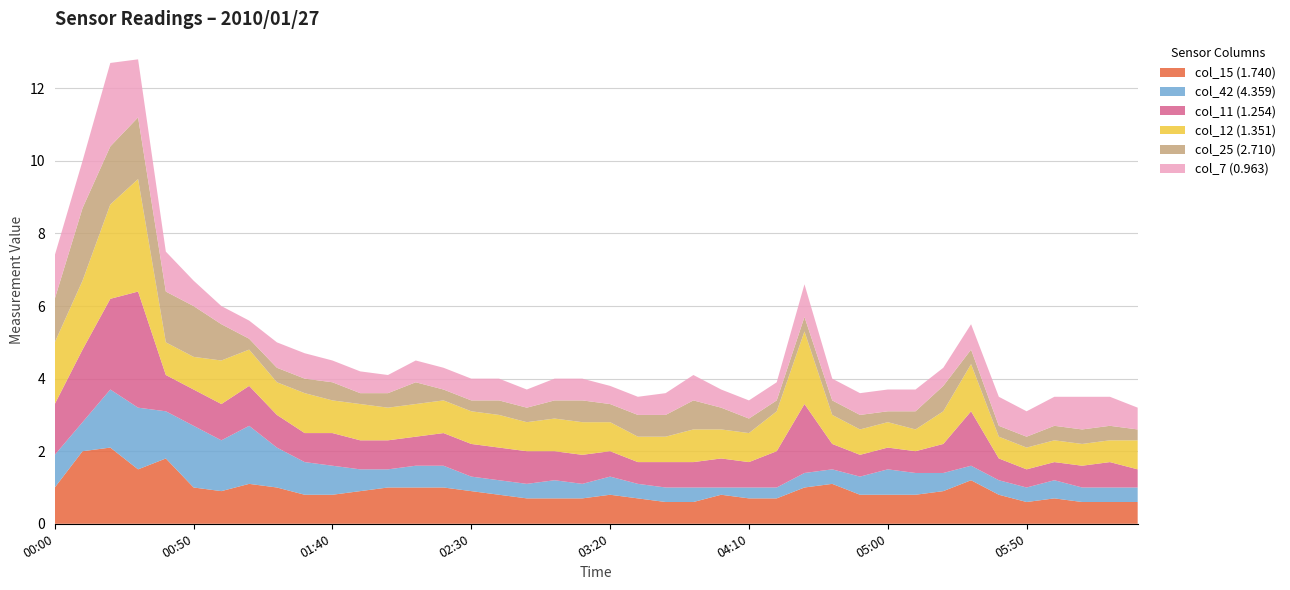

Reading right to left, what are all the values shown in this chart?

col_15 (1.740): 2010/01/27 06:30=0.6	2010/01/27 06:20=0.6	2010/01/27 06:10=0.6	2010/01/27 06:00=0.7	2010/01/27 05:50=0.6	2010/01/27 05:40=0.8	2010/01/27 05:30=1.2	2010/01/27 05:20=0.9	2010/01/27 05:10=0.8	2010/01/27 05:00=0.8	2010/01/27 04:50=0.8	2010/01/27 04:40=1.1	2010/01/27 04:30=1.0	2010/01/27 04:20=0.7	2010/01/27 04:10=0.7	2010/01/27 04:00=0.8	2010/01/27 03:50=0.6	2010/01/27 03:40=0.6	2010/01/27 03:30=0.7	2010/01/27 03:20=0.8	2010/01/27 03:10=0.7	2010/01/27 03:00=0.7	2010/01/27 02:50=0.7	2010/01/27 02:40=0.8	2010/01/27 02:30=0.9	2010/01/27 02:20=1.0	2010/01/27 02:10=1.0	2010/01/27 02:00=1.0	2010/01/27 01:50=0.9	2010/01/27 01:40=0.8	2010/01/27 01:30=0.8	2010/01/27 01:20=1.0	2010/01/27 01:10=1.1	2010/01/27 01:00=0.9	2010/01/27 00:50=1.0	2010/01/27 00:40=1.8	2010/01/27 00:30=1.5	2010/01/27 00:20=2.1	2010/01/27 00:10=2.0	2010/01/27 00:00=1.0
col_42 (4.359): 2010/01/27 06:30=0.4	2010/01/27 06:20=0.4	2010/01/27 06:10=0.4	2010/01/27 06:00=0.5	2010/01/27 05:50=0.4	2010/01/27 05:40=0.4	2010/01/27 05:30=0.4	2010/01/27 05:20=0.5	2010/01/27 05:10=0.6	2010/01/27 05:00=0.7	2010/01/27 04:50=0.5	2010/01/27 04:40=0.4	2010/01/27 04:30=0.4	2010/01/27 04:20=0.3	2010/01/27 04:10=0.3	2010/01/27 04:00=0.2	2010/01/27 03:50=0.4	2010/01/27 03:40=0.4	2010/01/27 03:30=0.4	2010/01/27 03:20=0.5	2010/01/27 03:10=0.4	2010/01/27 03:00=0.5	2010/01/27 02:50=0.4	2010/01/27 02:40=0.4	2010/01/27 02:30=0.4	2010/01/27 02:20=0.6	2010/01/27 02:10=0.6	2010/01/27 02:00=0.5	2010/01/27 01:50=0.6	2010/01/27 01:40=0.8	2010/01/27 01:30=0.9	2010/01/27 01:20=1.1	2010/01/27 01:10=1.6	2010/01/27 01:00=1.4	2010/01/27 00:50=1.7	2010/01/27 00:40=1.3	2010/01/27 00:30=1.7	2010/01/27 00:20=1.6	2010/01/27 00:10=0.8	2010/01/27 00:00=0.9
col_11 (1.254): 2010/01/27 06:30=0.5	2010/01/27 06:20=0.7	2010/01/27 06:10=0.6	2010/01/27 06:00=0.5	2010/01/27 05:50=0.5	2010/01/27 05:40=0.6	2010/01/27 05:30=1.5	2010/01/27 05:20=0.8	2010/01/27 05:10=0.6	2010/01/27 05:00=0.6	2010/01/27 04:50=0.6	2010/01/27 04:40=0.7	2010/01/27 04:30=1.9	2010/01/27 04:20=1.0	2010/01/27 04:10=0.7	2010/01/27 04:00=0.8	2010/01/27 03:50=0.7	2010/01/27 03:40=0.7	2010/01/27 03:30=0.6	2010/01/27 03:20=0.7	2010/01/27 03:10=0.8	2010/01/27 03:00=0.8	2010/01/27 02:50=0.9	2010/01/27 02:40=0.9	2010/01/27 02:30=0.9	2010/01/27 02:20=0.9	2010/01/27 02:10=0.8	2010/01/27 02:00=0.8	2010/01/27 01:50=0.8	2010/01/27 01:40=0.9	2010/01/27 01:30=0.8	2010/01/27 01:20=0.9	2010/01/27 01:10=1.1	2010/01/27 01:00=1.0	2010/01/27 00:50=1.0	2010/01/27 00:40=1.0	2010/01/27 00:30=3.2	2010/01/27 00:20=2.5	2010/01/27 00:10=2.0	2010/01/27 00:00=1.4
col_12 (1.351): 2010/01/27 06:30=0.8	2010/01/27 06:20=0.6	2010/01/27 06:10=0.6	2010/01/27 06:00=0.6	2010/01/27 05:50=0.6	2010/01/27 05:40=0.6	2010/01/27 05:30=1.3	2010/01/27 05:20=0.9	2010/01/27 05:10=0.6	2010/01/27 05:00=0.7	2010/01/27 04:50=0.7	2010/01/27 04:40=0.8	2010/01/27 04:30=2.0	2010/01/27 04:20=1.1	2010/01/27 04:10=0.8	2010/01/27 04:00=0.8	2010/01/27 03:50=0.9	2010/01/27 03:40=0.7	2010/01/27 03:30=0.7	2010/01/27 03:20=0.8	2010/01/27 03:10=0.9	2010/01/27 03:00=0.9	2010/01/27 02:50=0.8	2010/01/27 02:40=0.9	2010/01/27 02:30=0.9	2010/01/27 02:20=0.9	2010/01/27 02:10=0.9	2010/01/27 02:00=0.9	2010/01/27 01:50=1.0	2010/01/27 01:40=0.9	2010/01/27 01:30=1.1	2010/01/27 01:20=0.9	2010/01/27 01:10=1.0	2010/01/27 01:00=1.2	2010/01/27 00:50=0.9	2010/01/27 00:40=0.9	2010/01/27 00:30=3.1	2010/01/27 00:20=2.6	2010/01/27 00:10=1.9	2010/01/27 00:00=1.7
col_25 (2.710): 2010/01/27 06:30=0.3	2010/01/27 06:20=0.4	2010/01/27 06:10=0.4	2010/01/27 06:00=0.4	2010/01/27 05:50=0.3	2010/01/27 05:40=0.3	2010/01/27 05:30=0.4	2010/01/27 05:20=0.7	2010/01/27 05:10=0.5	2010/01/27 05:00=0.3	2010/01/27 04:50=0.4	2010/01/27 04:40=0.4	2010/01/27 04:30=0.4	2010/01/27 04:20=0.3	2010/01/27 04:10=0.4	2010/01/27 04:00=0.6	2010/01/27 03:50=0.8	2010/01/27 03:40=0.6	2010/01/27 03:30=0.6	2010/01/27 03:20=0.5	2010/01/27 03:10=0.6	2010/01/27 03:00=0.5	2010/01/27 02:50=0.4	2010/01/27 02:40=0.4	2010/01/27 02:30=0.3	2010/01/27 02:20=0.3	2010/01/27 02:10=0.6	2010/01/27 02:00=0.4	2010/01/27 01:50=0.3	2010/01/27 01:40=0.5	2010/01/27 01:30=0.4	2010/01/27 01:20=0.4	2010/01/27 01:10=0.3	2010/01/27 01:00=1.0	2010/01/27 00:50=1.4	2010/01/27 00:40=1.4	2010/01/27 00:30=1.7	2010/01/27 00:20=1.6	2010/01/27 00:10=2.0	2010/01/27 00:00=1.2
col_7 (0.963): 2010/01/27 06:30=0.6	2010/01/27 06:20=0.8	2010/01/27 06:10=0.9	2010/01/27 06:00=0.8	2010/01/27 05:50=0.7	2010/01/27 05:40=0.8	2010/01/27 05:30=0.7	2010/01/27 05:20=0.5	2010/01/27 05:10=0.6	2010/01/27 05:00=0.6	2010/01/27 04:50=0.6	2010/01/27 04:40=0.6	2010/01/27 04:30=0.9	2010/01/27 04:20=0.5	2010/01/27 04:10=0.5	2010/01/27 04:00=0.5	2010/01/27 03:50=0.7	2010/01/27 03:40=0.6	2010/01/27 03:30=0.5	2010/01/27 03:20=0.5	2010/01/27 03:10=0.6	2010/01/27 03:00=0.6	2010/01/27 02:50=0.5	2010/01/27 02:40=0.6	2010/01/27 02:30=0.6	2010/01/27 02:20=0.6	2010/01/27 02:10=0.6	2010/01/27 02:00=0.5	2010/01/27 01:50=0.6	2010/01/27 01:40=0.6	2010/01/27 01:30=0.7	2010/01/27 01:20=0.7	2010/01/27 01:10=0.5	2010/01/27 01:00=0.5	2010/01/27 00:50=0.7	2010/01/27 00:40=1.1	2010/01/27 00:30=1.6	2010/01/27 00:20=2.3	2010/01/27 00:10=1.3	2010/01/27 00:00=1.2